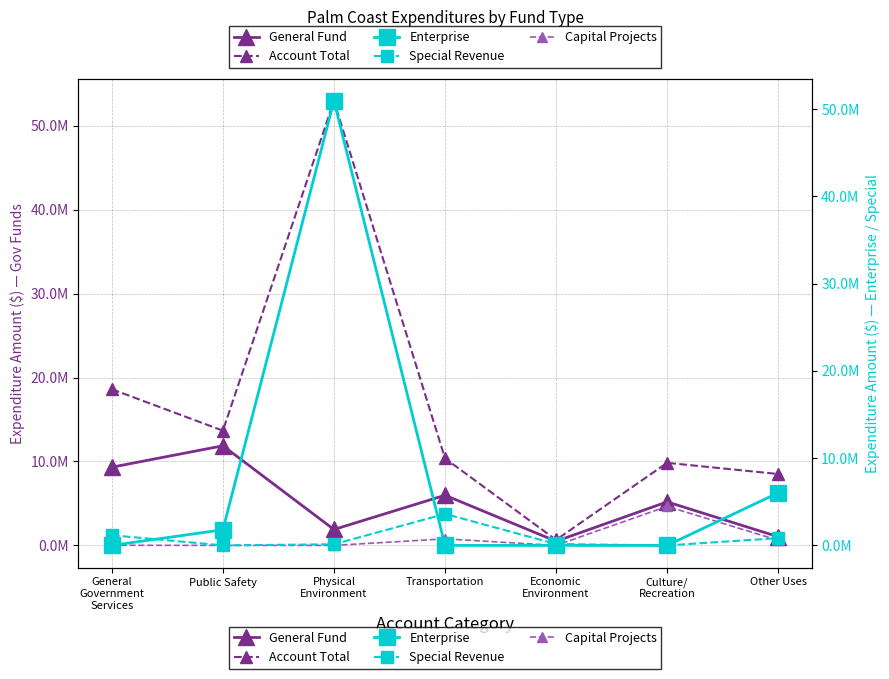

At Public Safety, list the series in order from smallest to largest.

Capital Projects, Special Revenue, Enterprise, General Fund, Account Total